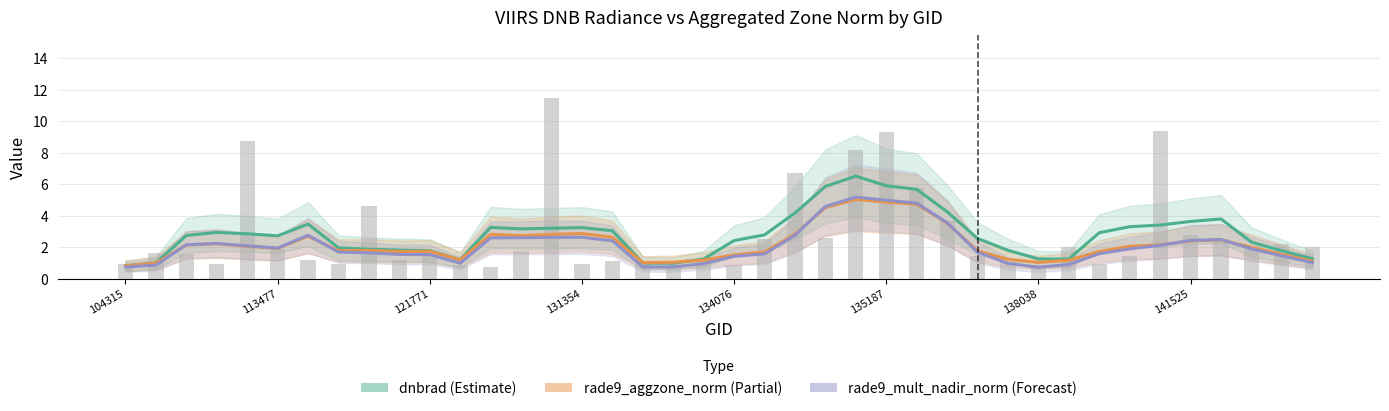

Which series has the largest total across all categories?

dnbrad (raw)